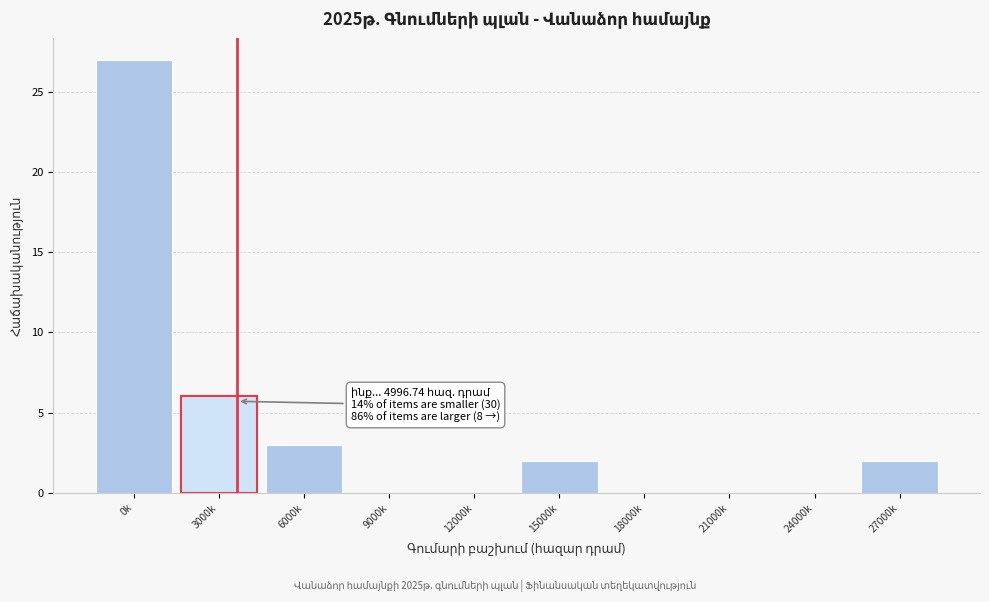

Reading left to right, extract all data points from this chart.

0k=27	3000k=6	6000k=3	9000k=0	12000k=0	15000k=2	18000k=0	21000k=0	24000k=0	27000k=2